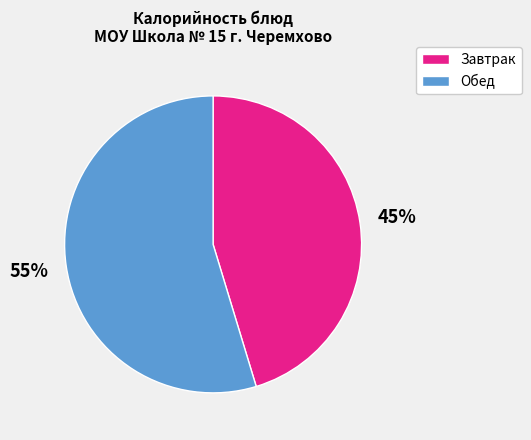

To the nearest percent, what is the average slice percentage?

50%